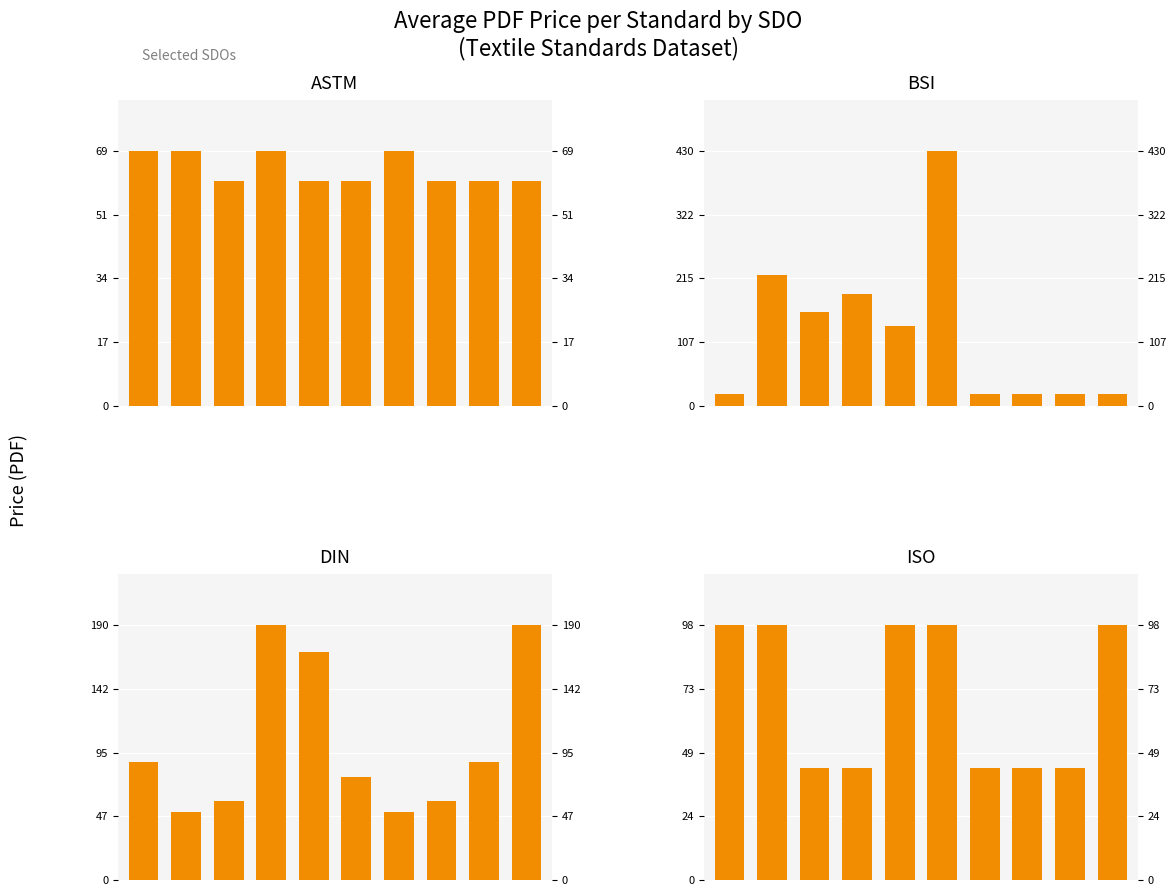

Is it true that BSI equals 158.0 at 2?

True